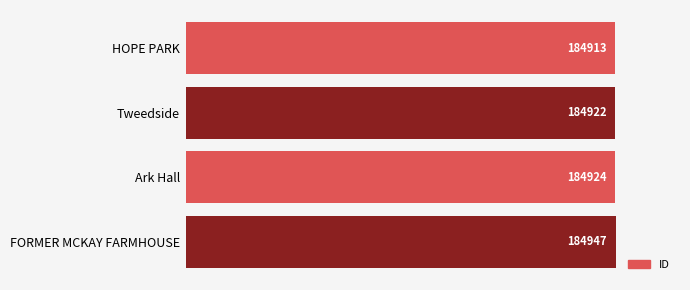

What is the difference between the values at Ark Hall and HOPE PARK?

11